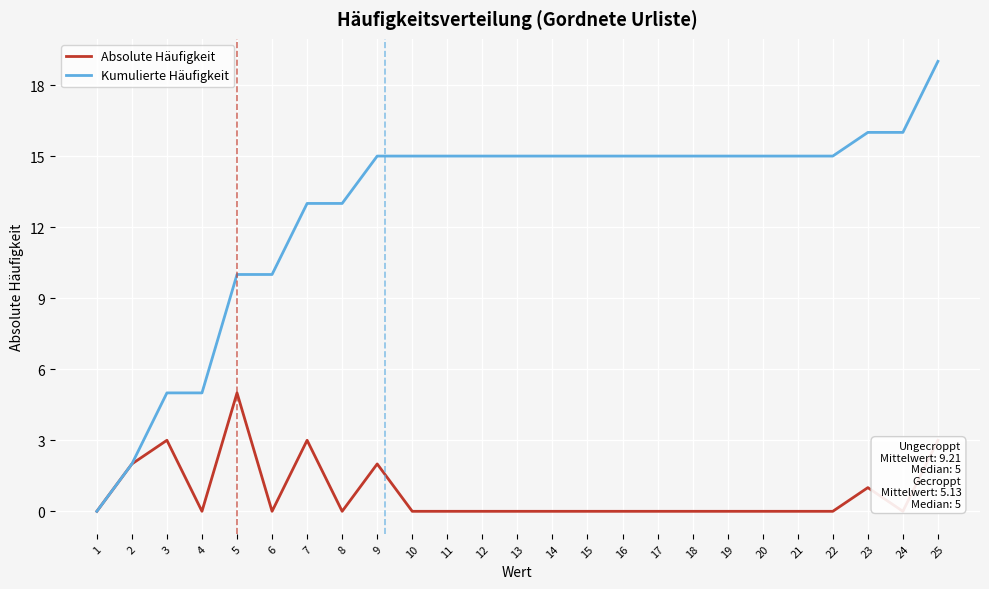

Which category has the highest value across all series?

25